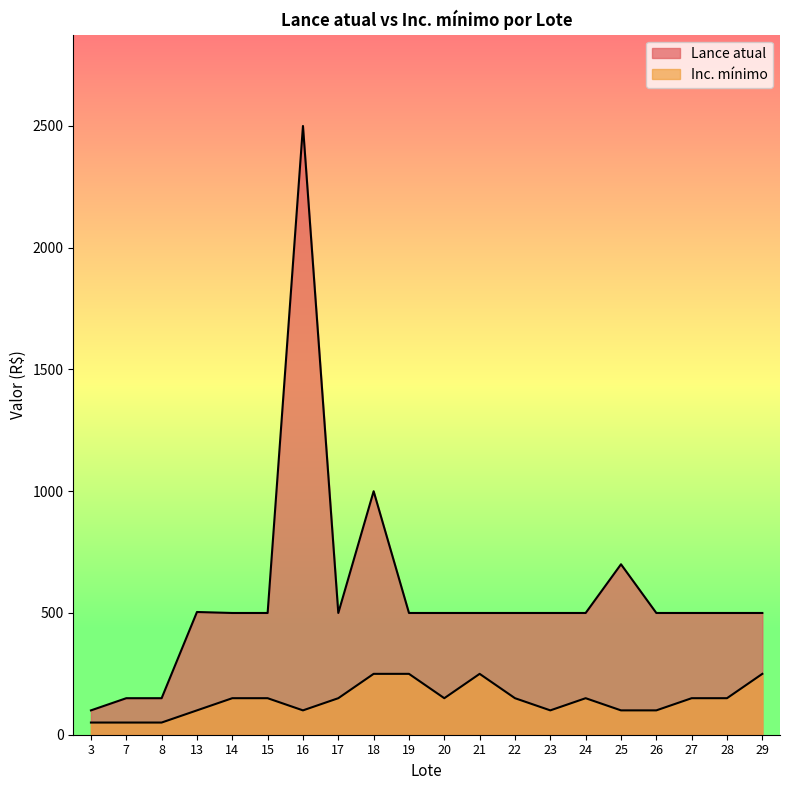

Which series has the largest total across all categories?

Lance atual